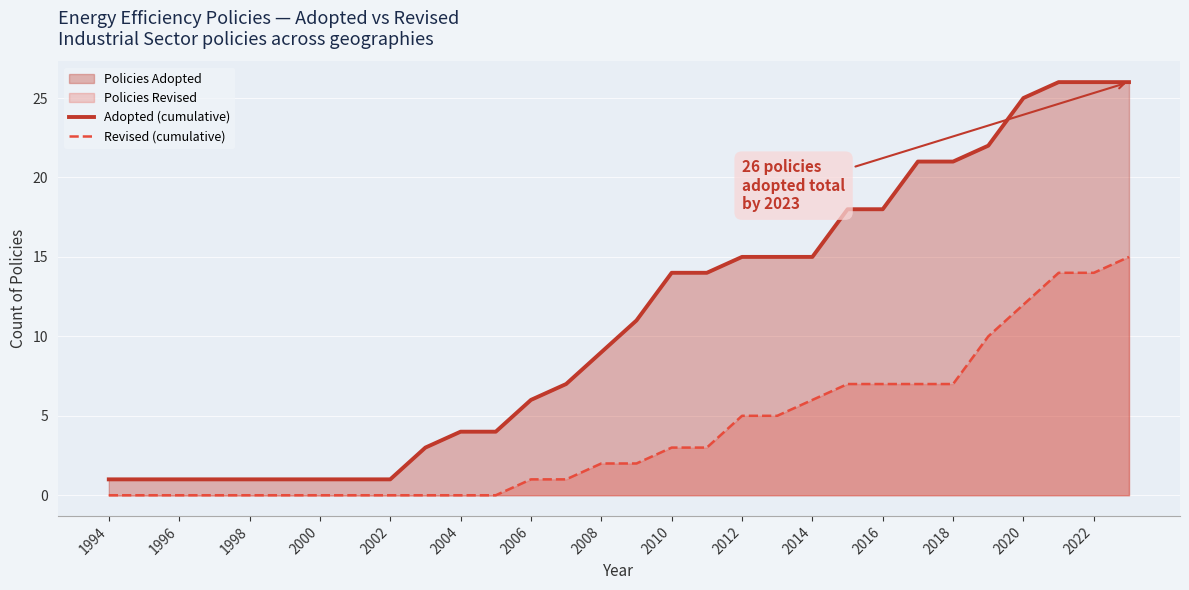

What is the difference between the second highest and second lowest values in the Revised (cumulative) series?

14